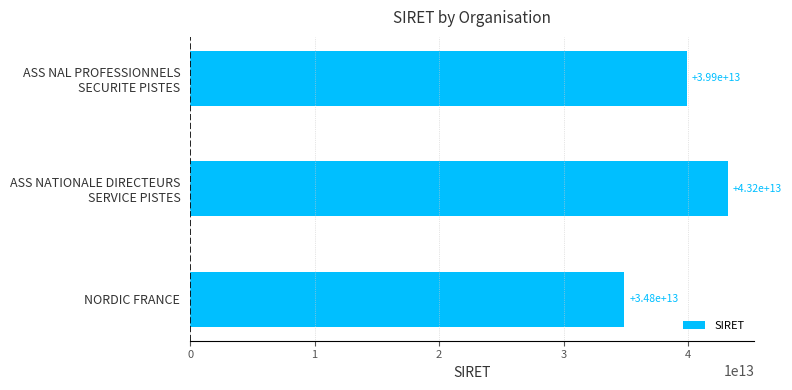

Rank the categories by value from lowest to highest.

NORDIC FRANCE, ASS NAL PROFESSIONNELS
SECURITE PISTES, ASS NATIONALE DIRECTEURS
SERVICE PISTES